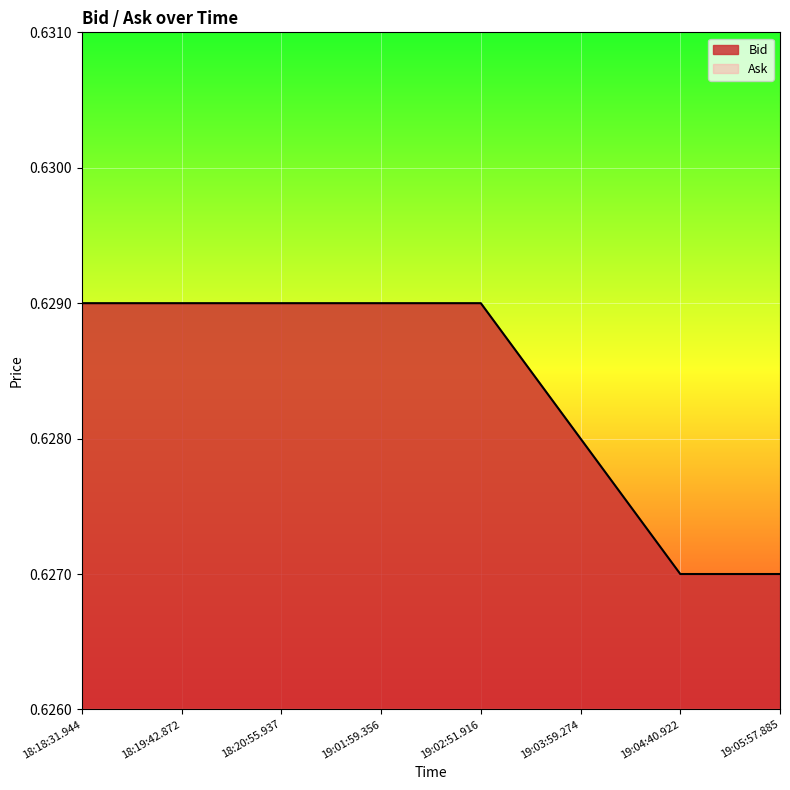

At which label is the value closest to 0?

19:04:40.922